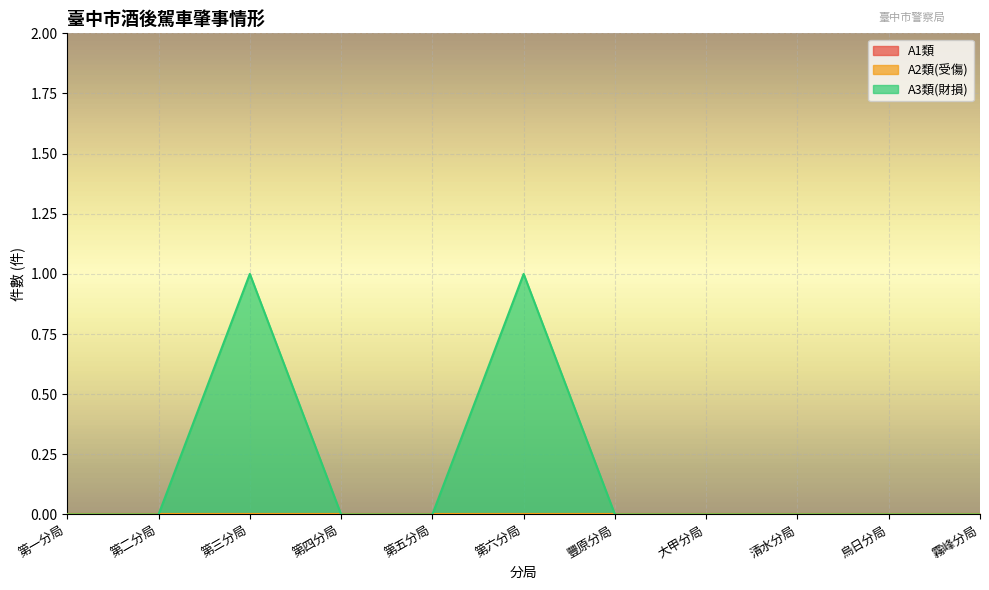

What is the maximum value shown in the chart?

1